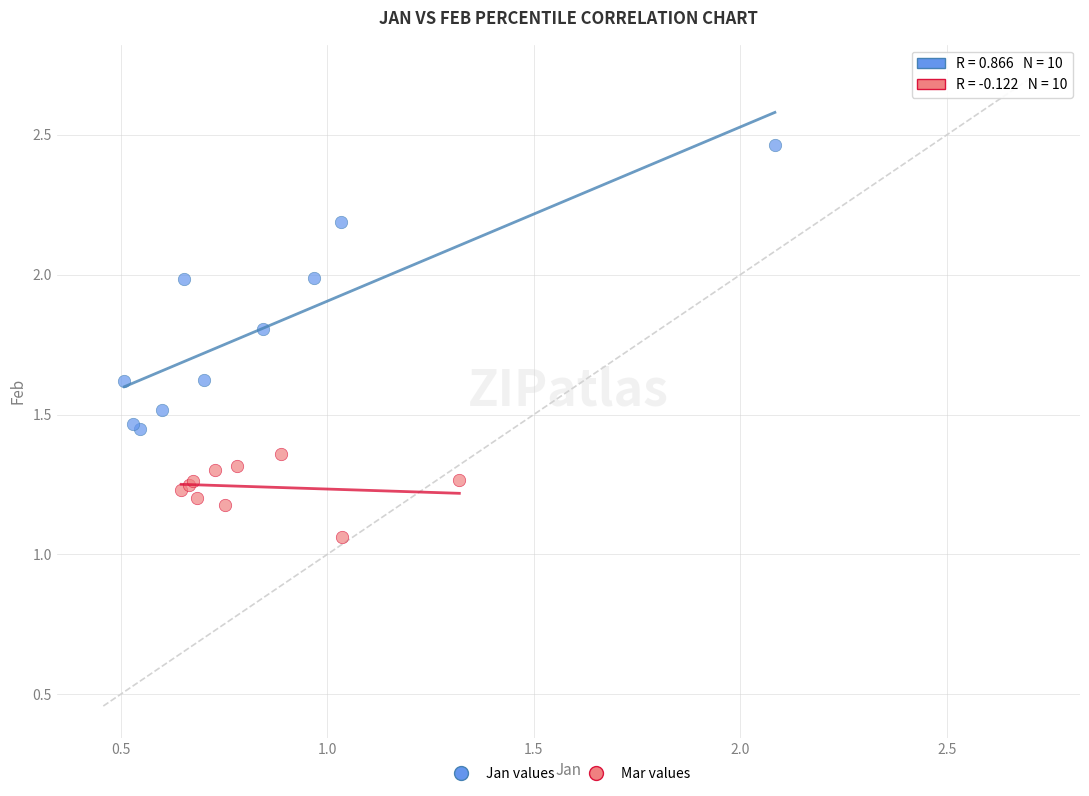

Which series has the largest Y range (max minus min)?

Jan values